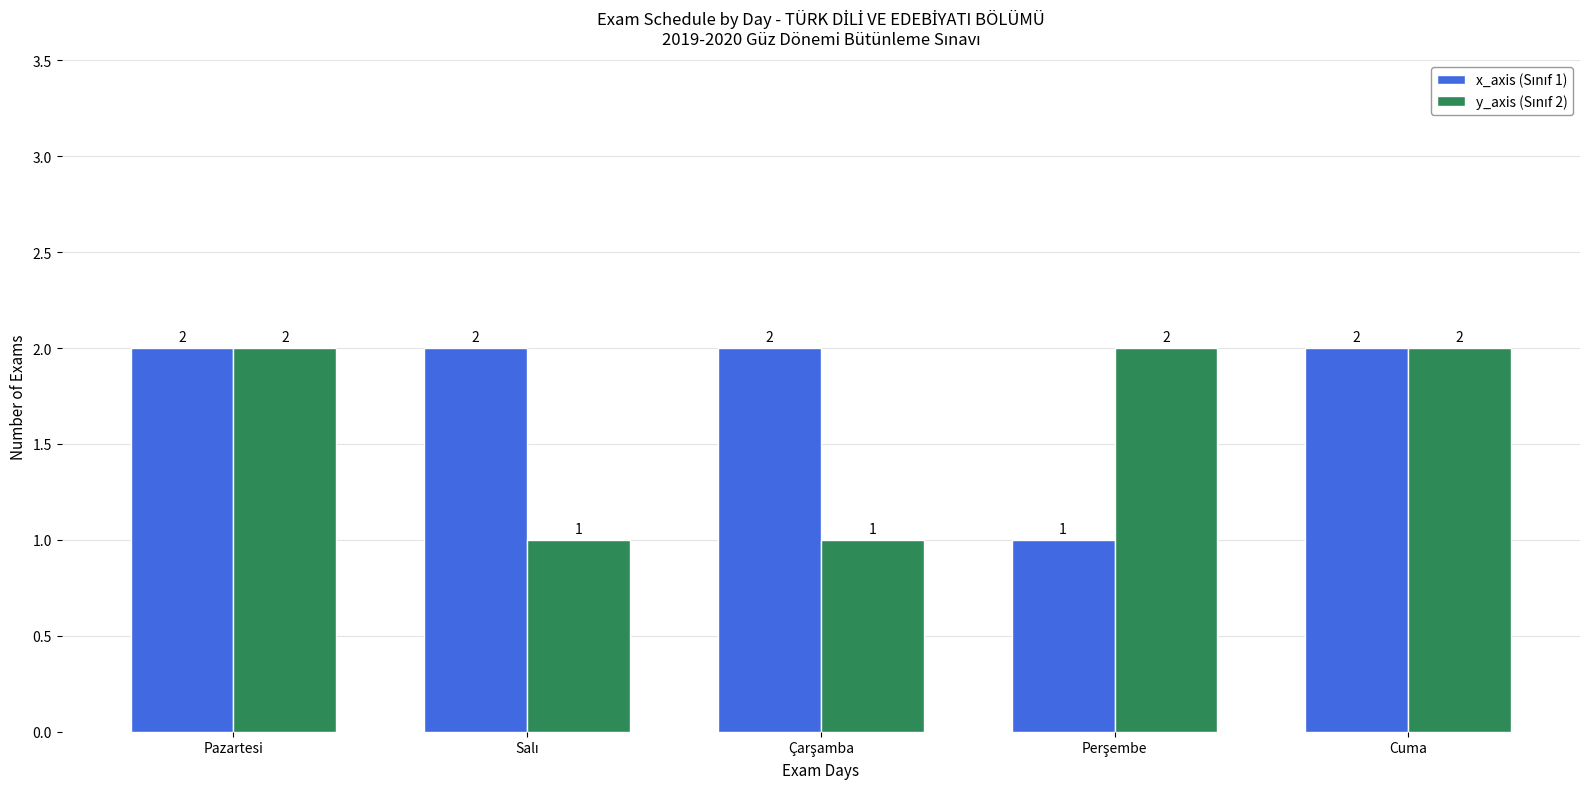

What is the total value across all series at Pazartesi?

4